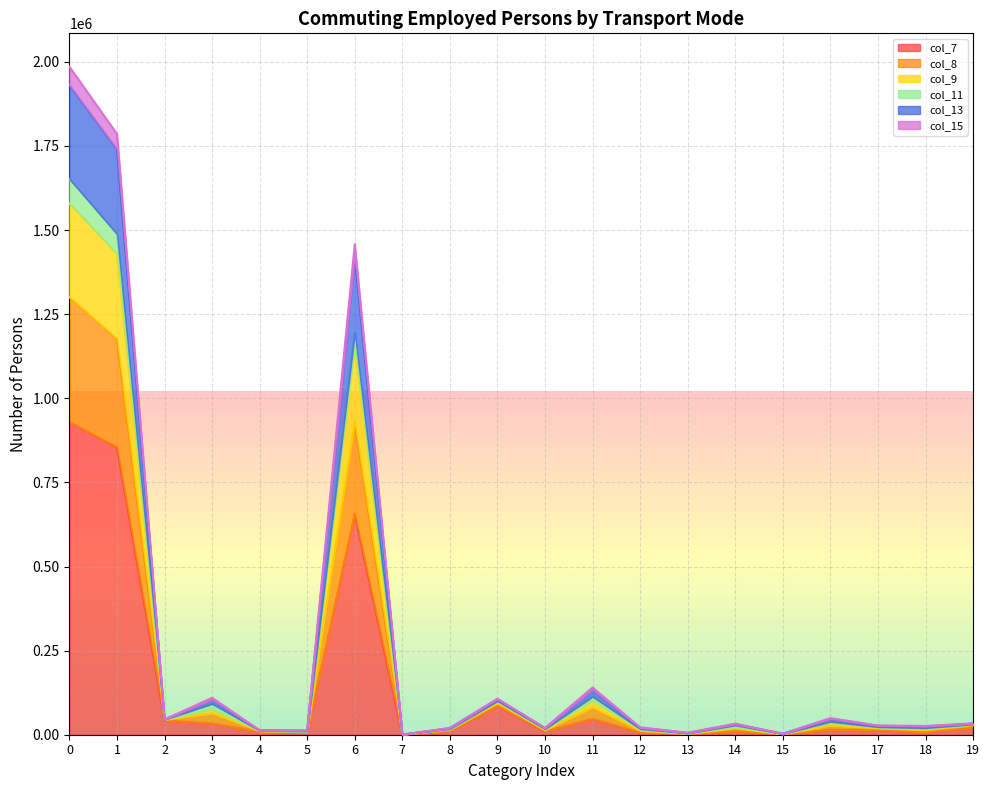

Which series changed the most between 7 and 16?

col_8